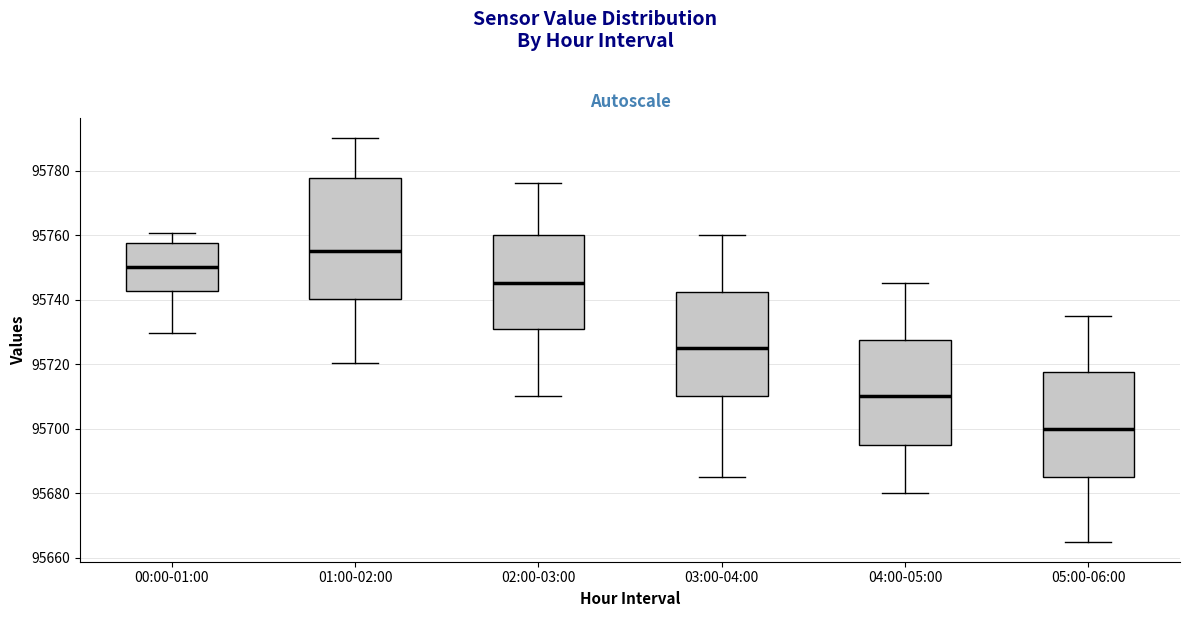

Reading left to right, read every box against the y-axis: the position of its median line, the range the box covers, and the ends of its whiskers. The values are not printed on the chart, so give them approximately, as read against the axis.

00:00-01:00: median 95750, box 95742 to 95758, whiskers 95730 to 95760
01:00-02:00: median 95756, box 95740 to 95778, whiskers 95720 to 95790
02:00-03:00: median 95746, box 95732 to 95760, whiskers 95710 to 95776
03:00-04:00: median 95726, box 95710 to 95742, whiskers 95686 to 95760
04:00-05:00: median 95710, box 95696 to 95728, whiskers 95680 to 95746
05:00-06:00: median 95700, box 95686 to 95718, whiskers 95666 to 95736